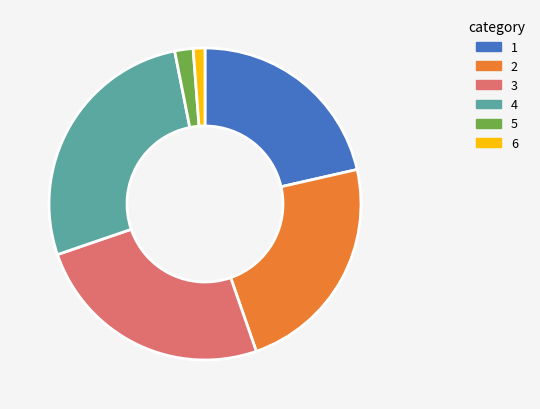

Is there a majority slice in this chart?

No